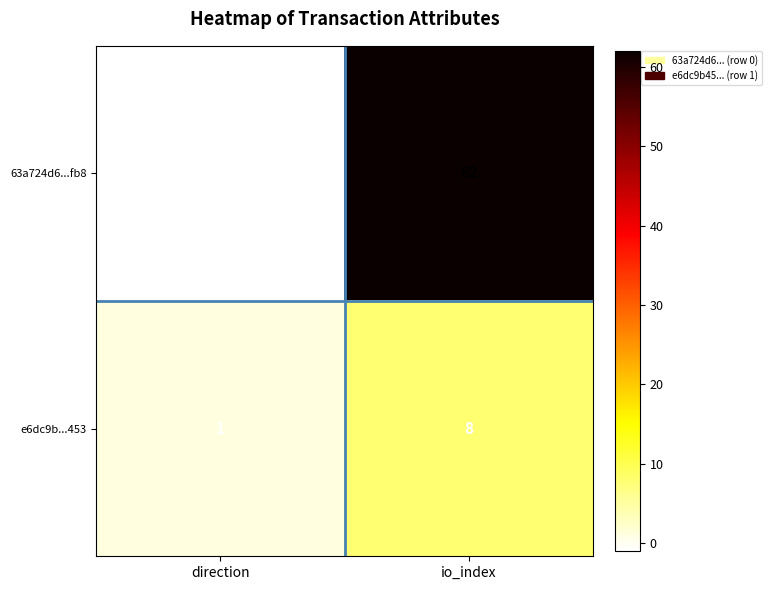

At which category does the chart reach its minimum across all series?

direction